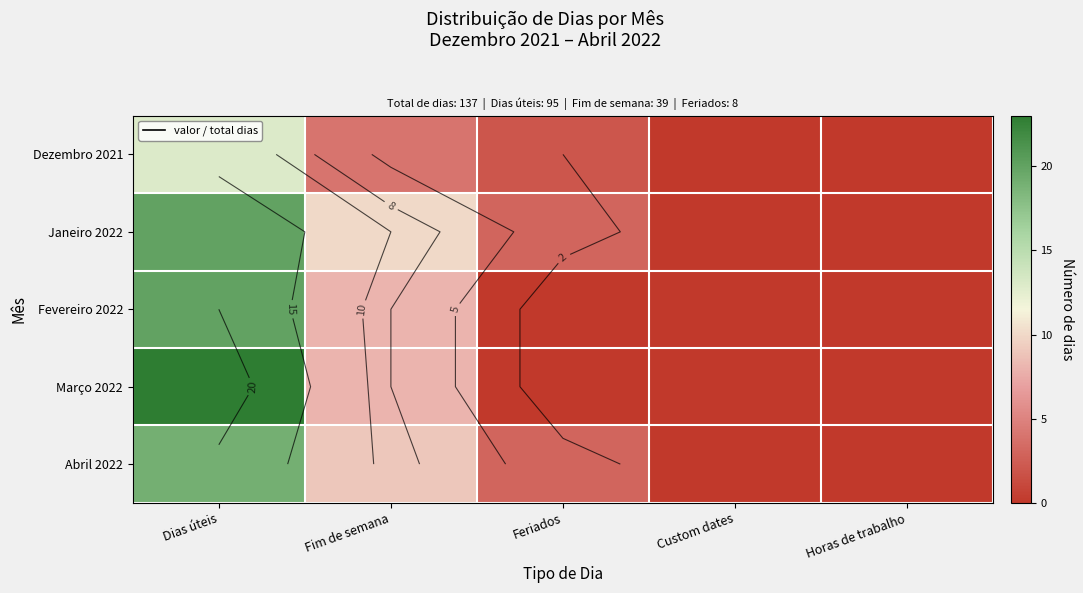

The Fevereiro 2022 series shows -12 at Custom dates. True or false?

False